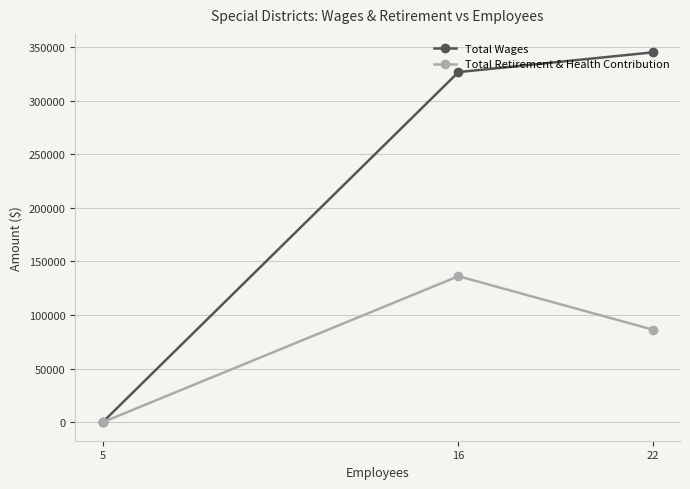

What is the sum of all Total Retirement & Health Contribution values?

222633